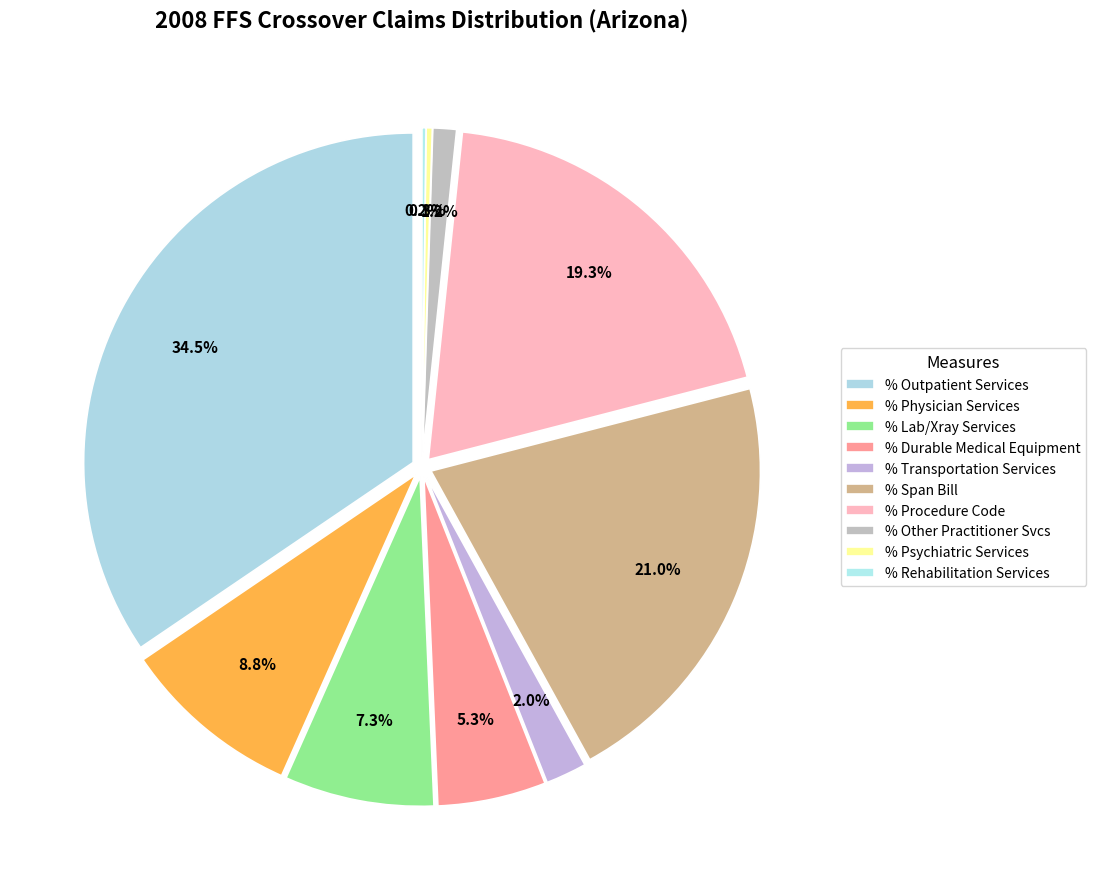

True or false: % Claims with Span Bill accounts for 21% of the total.

True